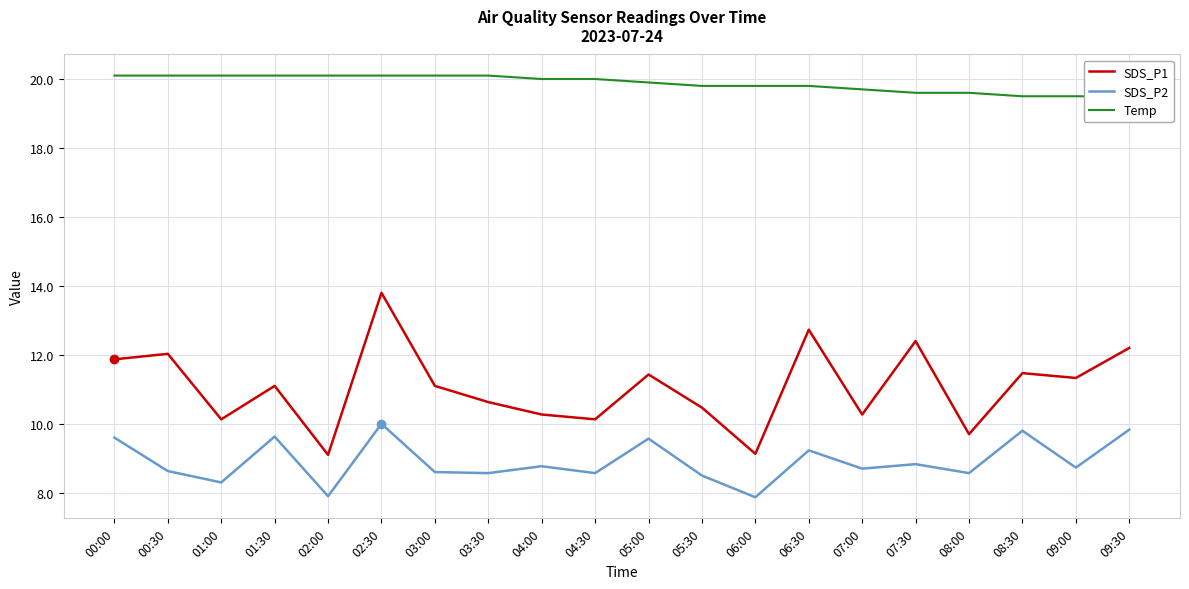

What is the label of the 13th point from the left?

06:00